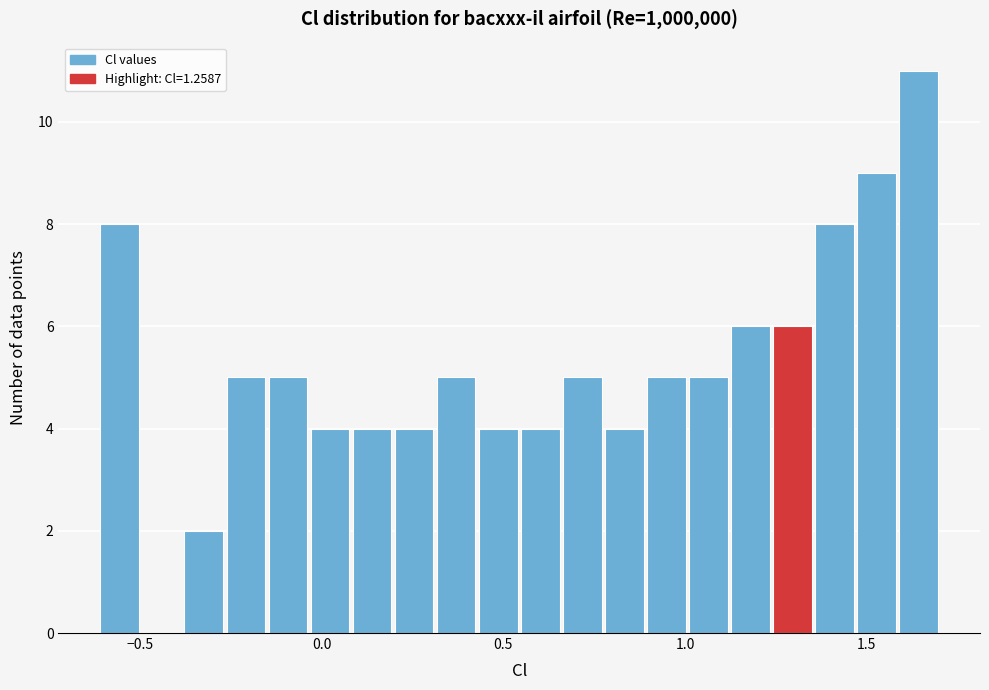

Around what value on the x-axis is the tallest bar? Give the approximate position of its centre, as read against the axis.

1.65